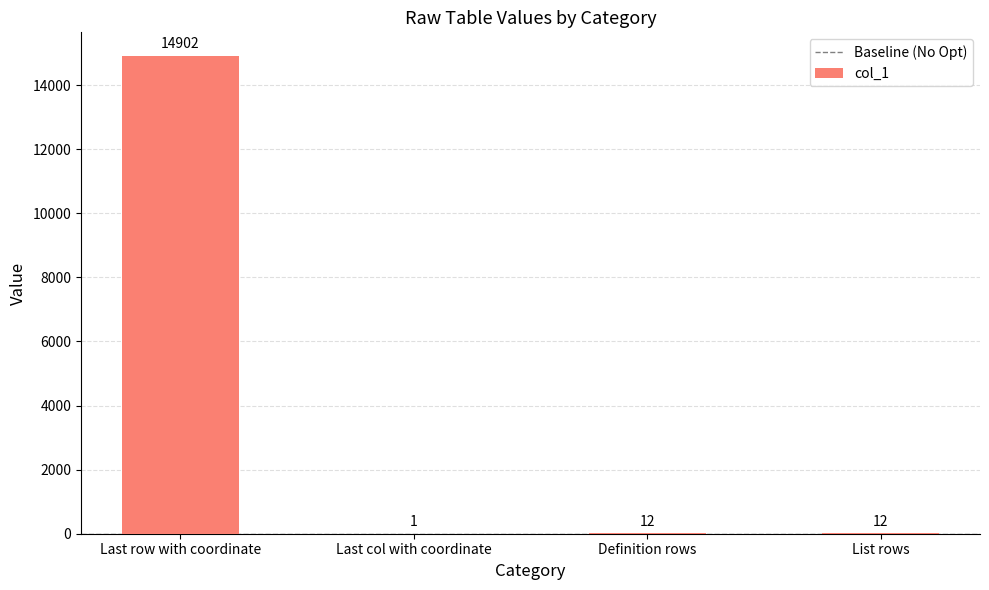

At which label does the data first exceed 12?

Last row with coordinate